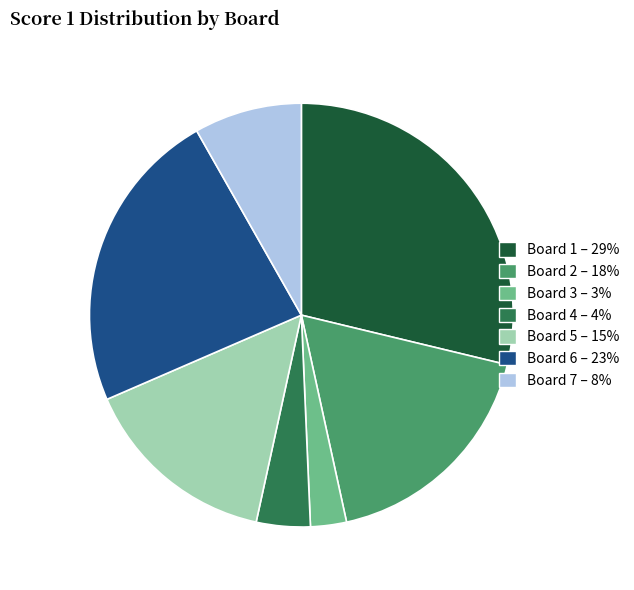

Does Board 6 represent more than half of the total?

No